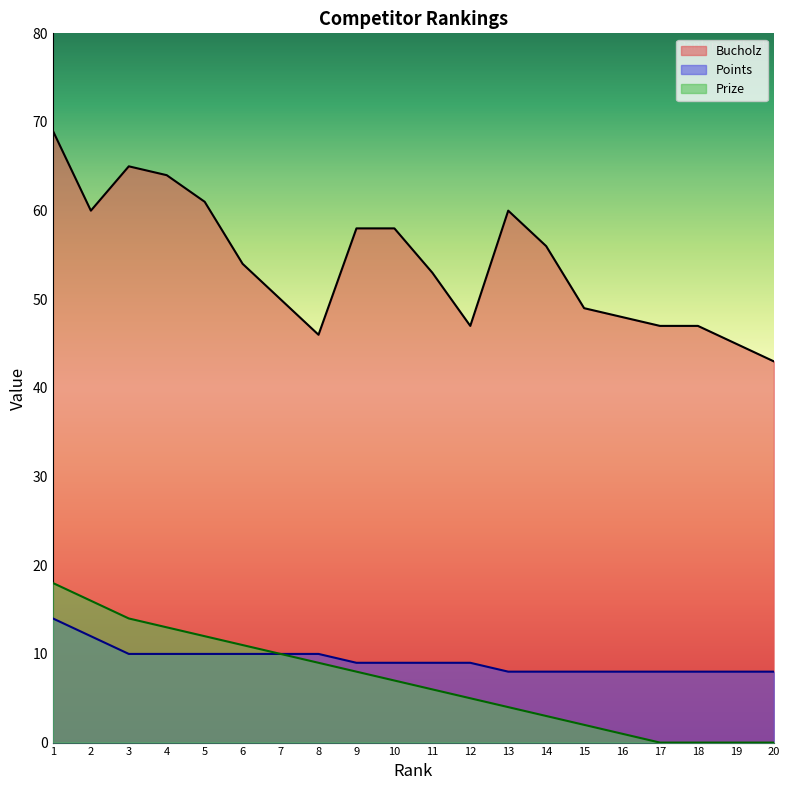

At how many categories does at least one series exceed 6?

20